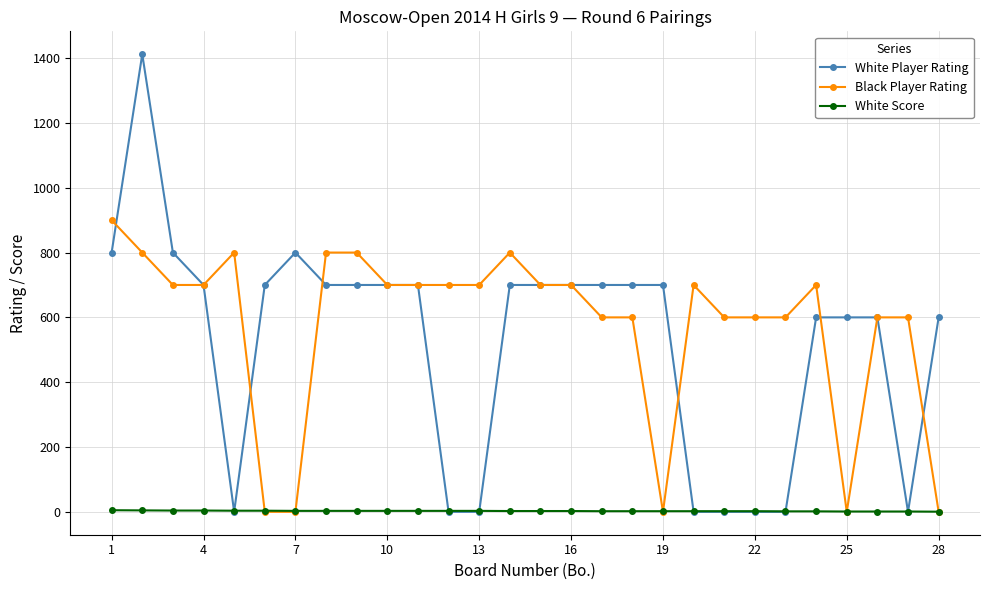

How many intersections are there between White Score and Black Player Rating?

7